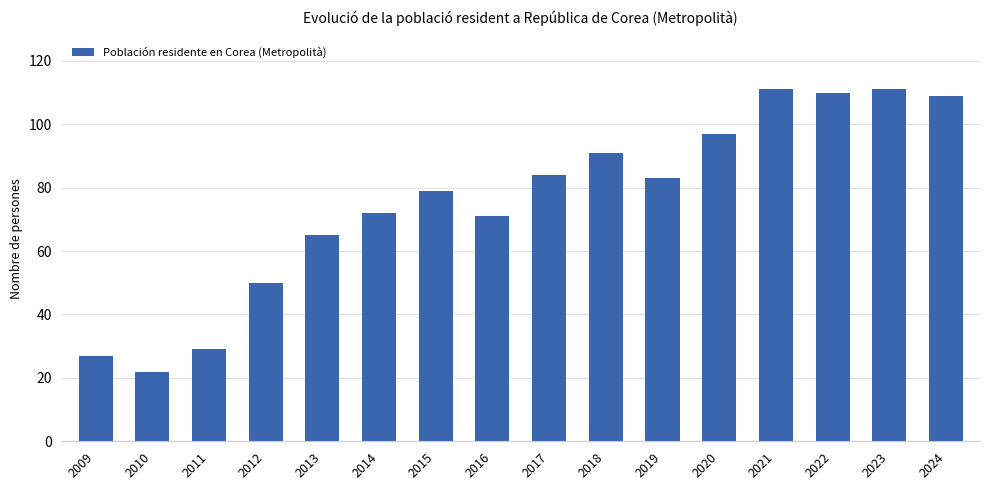

What is the greatest value displayed?

111